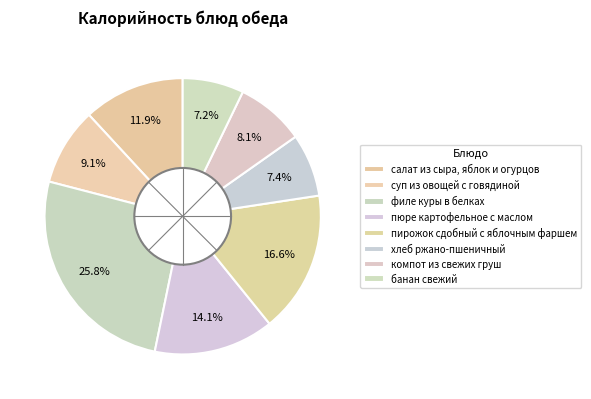

What is the change in value from филе куры в белках to хлеб ржано-пшеничный?

-270